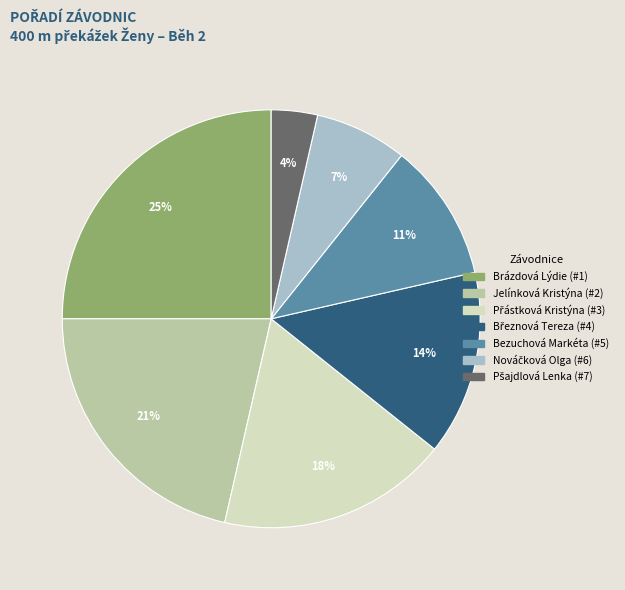

Does any single category account for the majority?

No